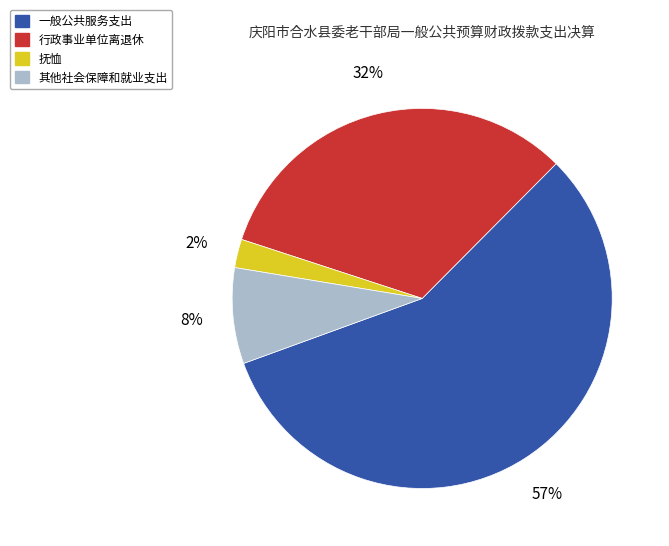

The 抚恤 slice represents 2% of the pie. True or false?

True